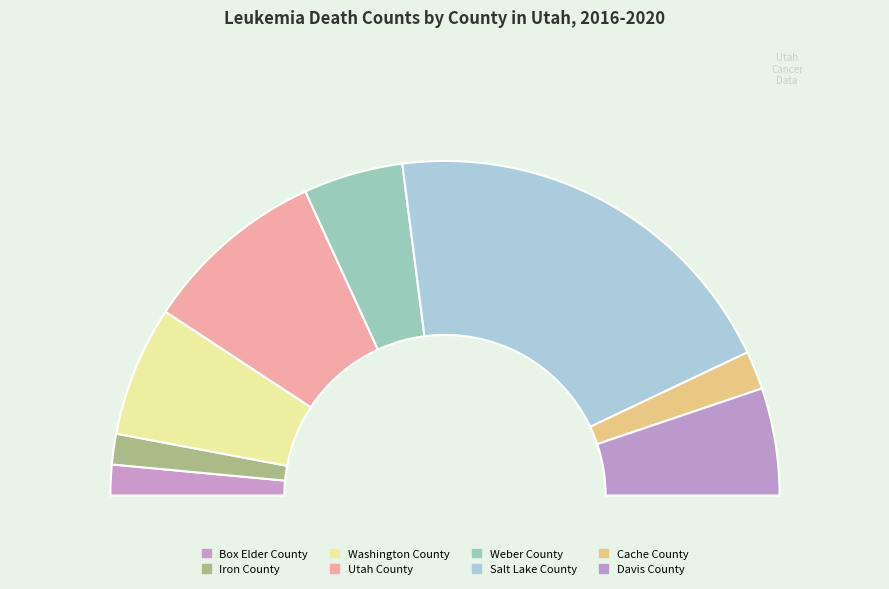

Is Davis County the majority of the pie?

No